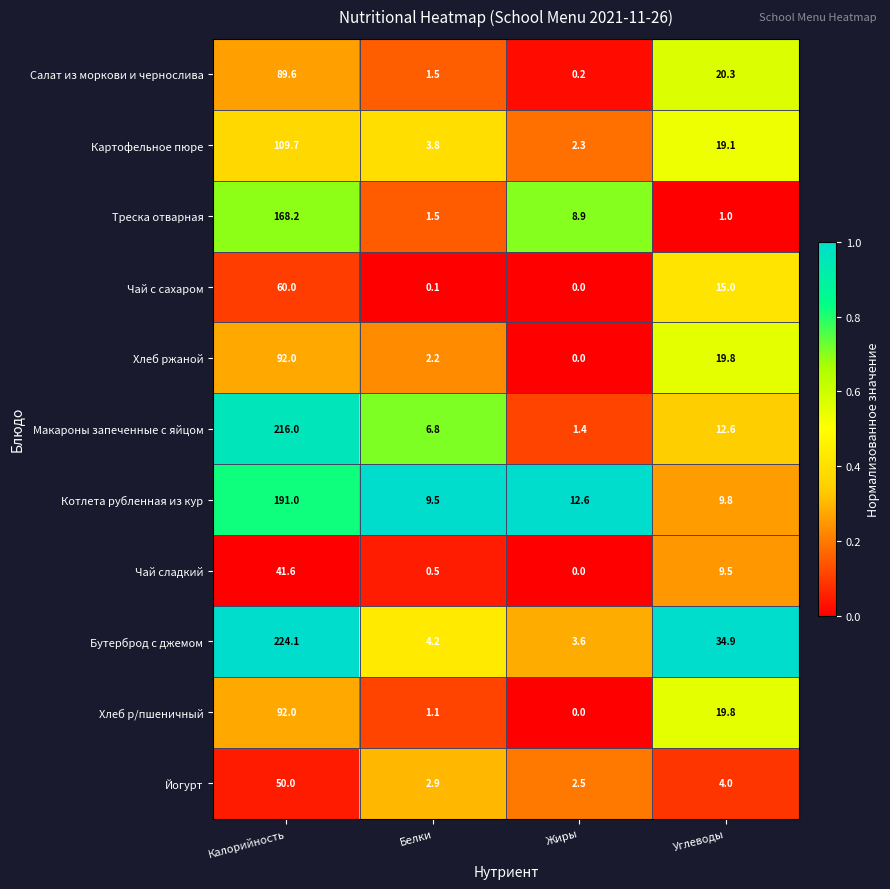

Which label corresponds to the largest value in the chart?

Калорийность